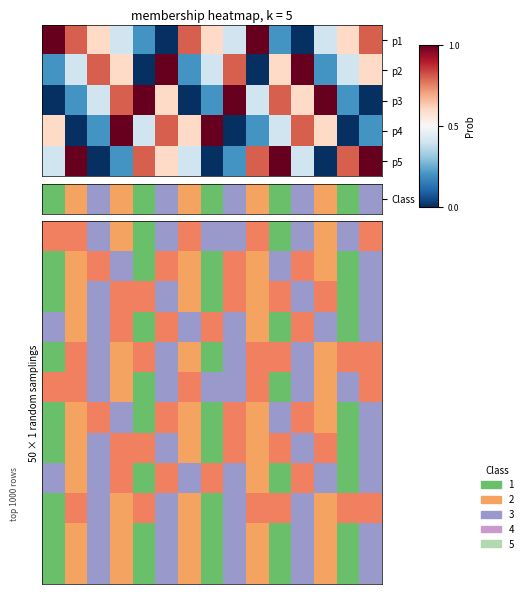

Count the number of categories in the chart.

15